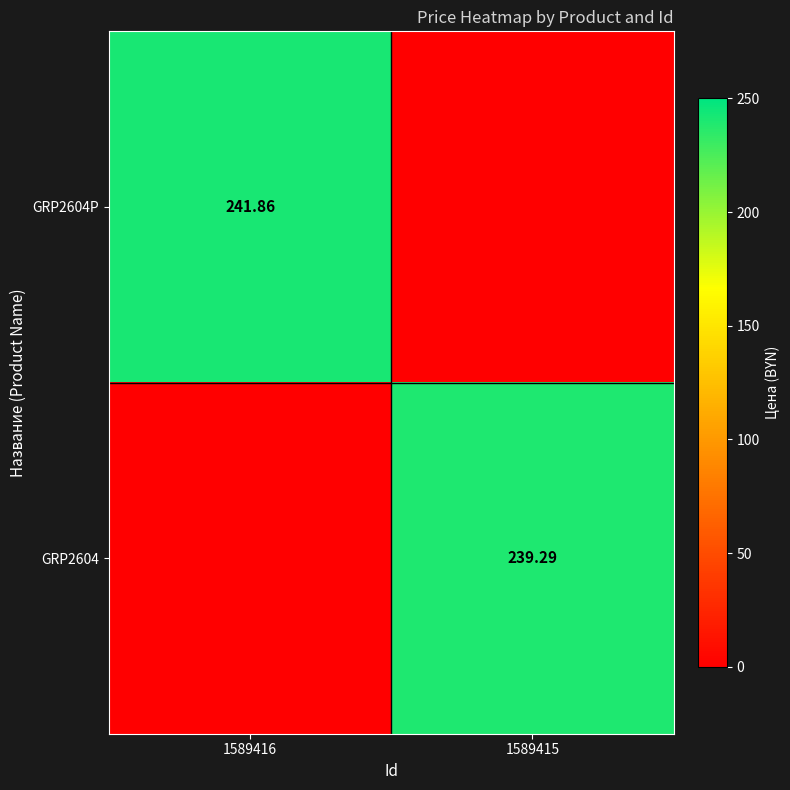

Rank the series by their average value, from highest to lowest.

GRP2604P, GRP2604